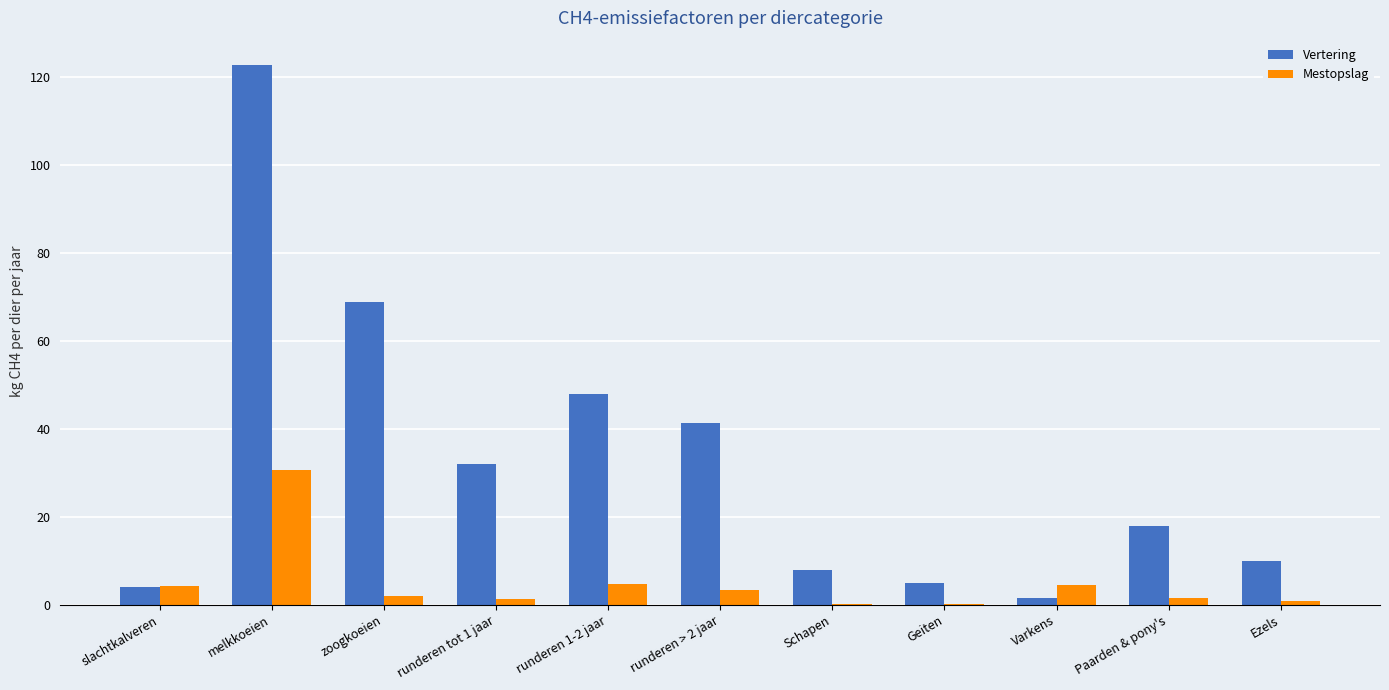

How many series are shown in this chart?

2